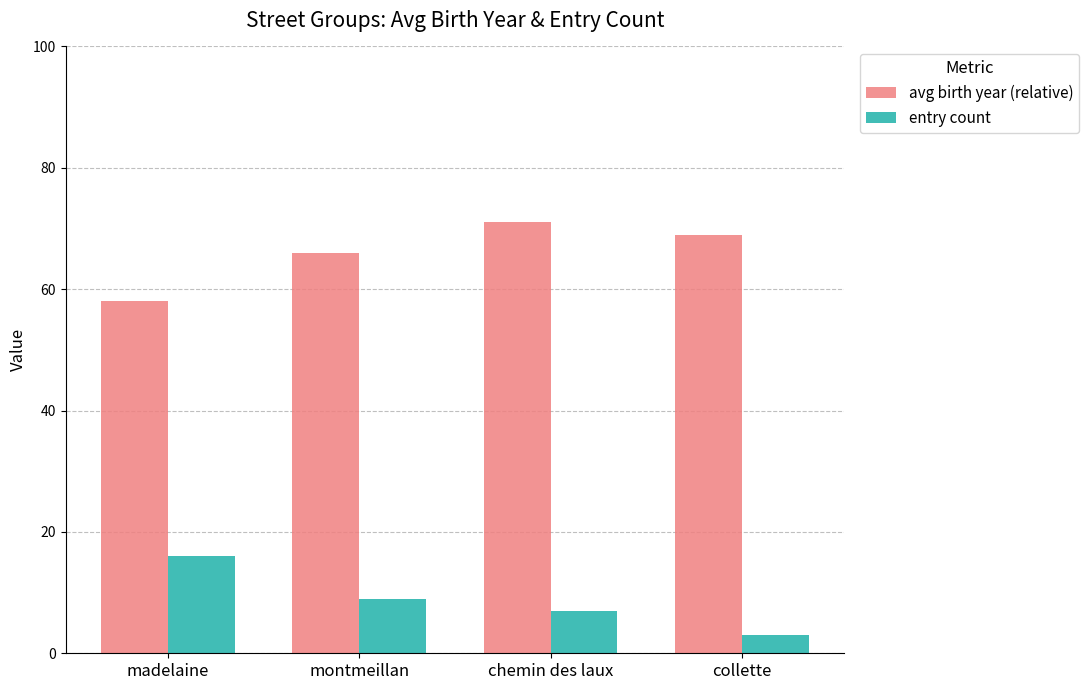

What is the difference between the highest and lowest values at madelaine?

42